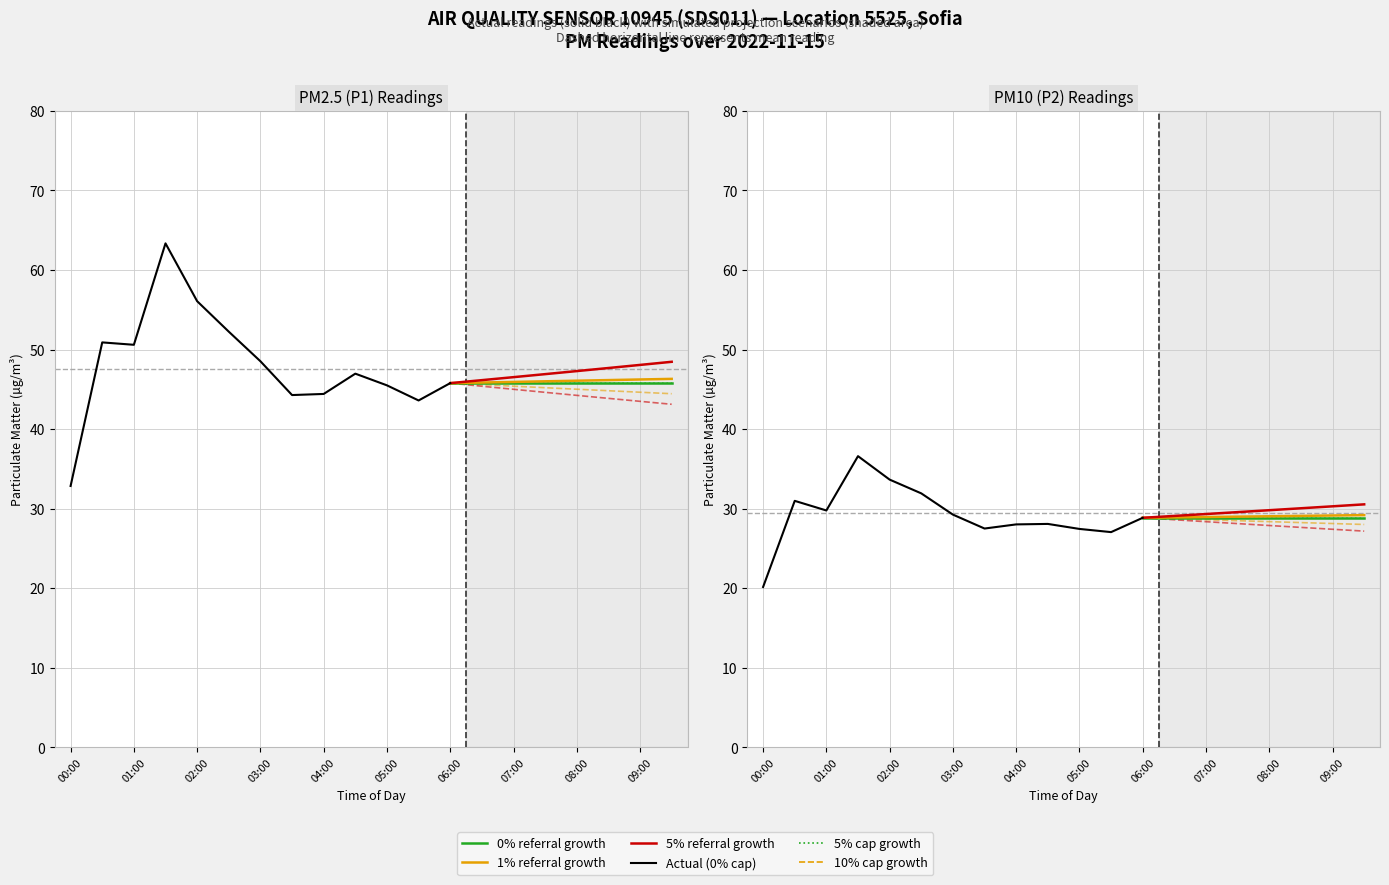

True or false: P2 and P1 intersect in this chart.

False